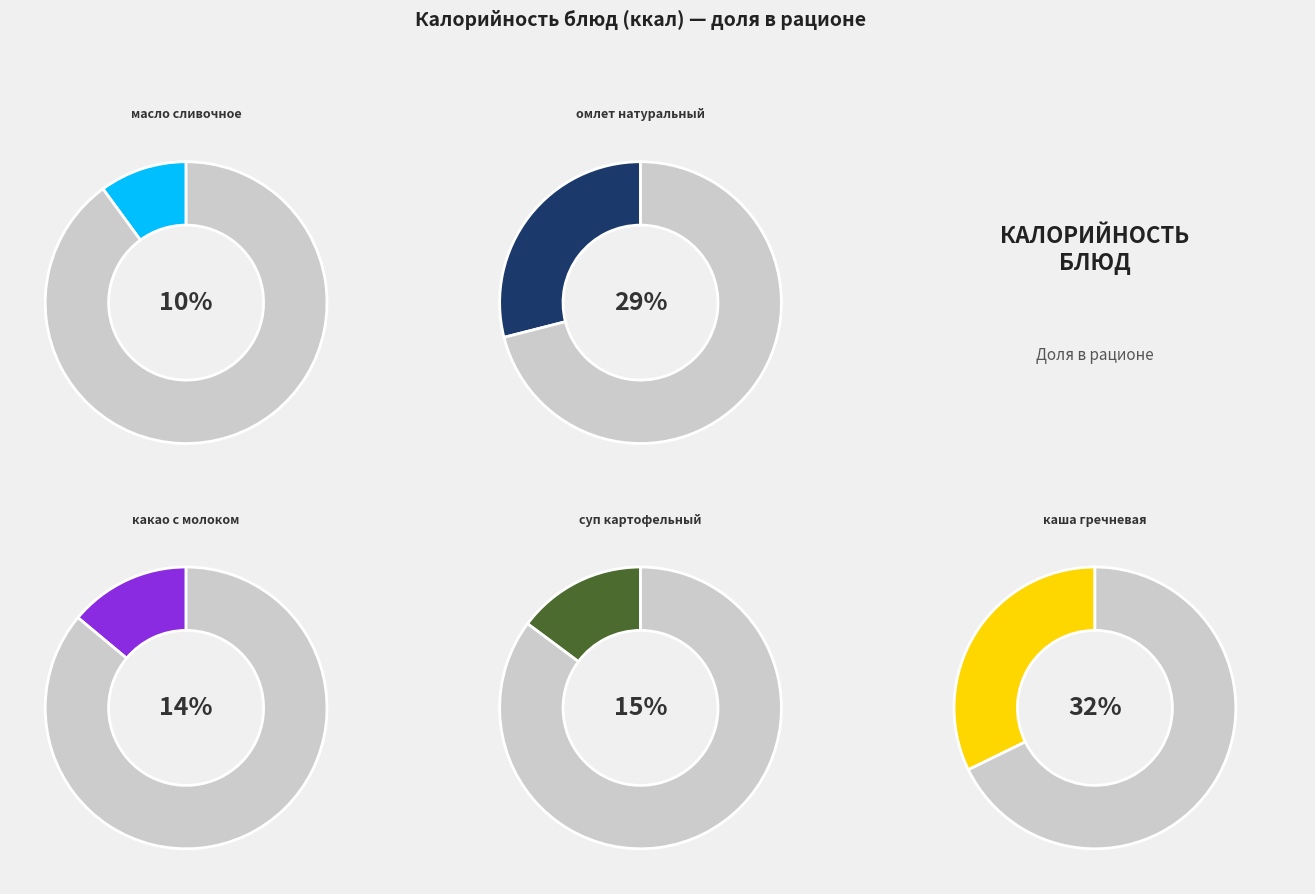

How many segments does this pie chart have?

10